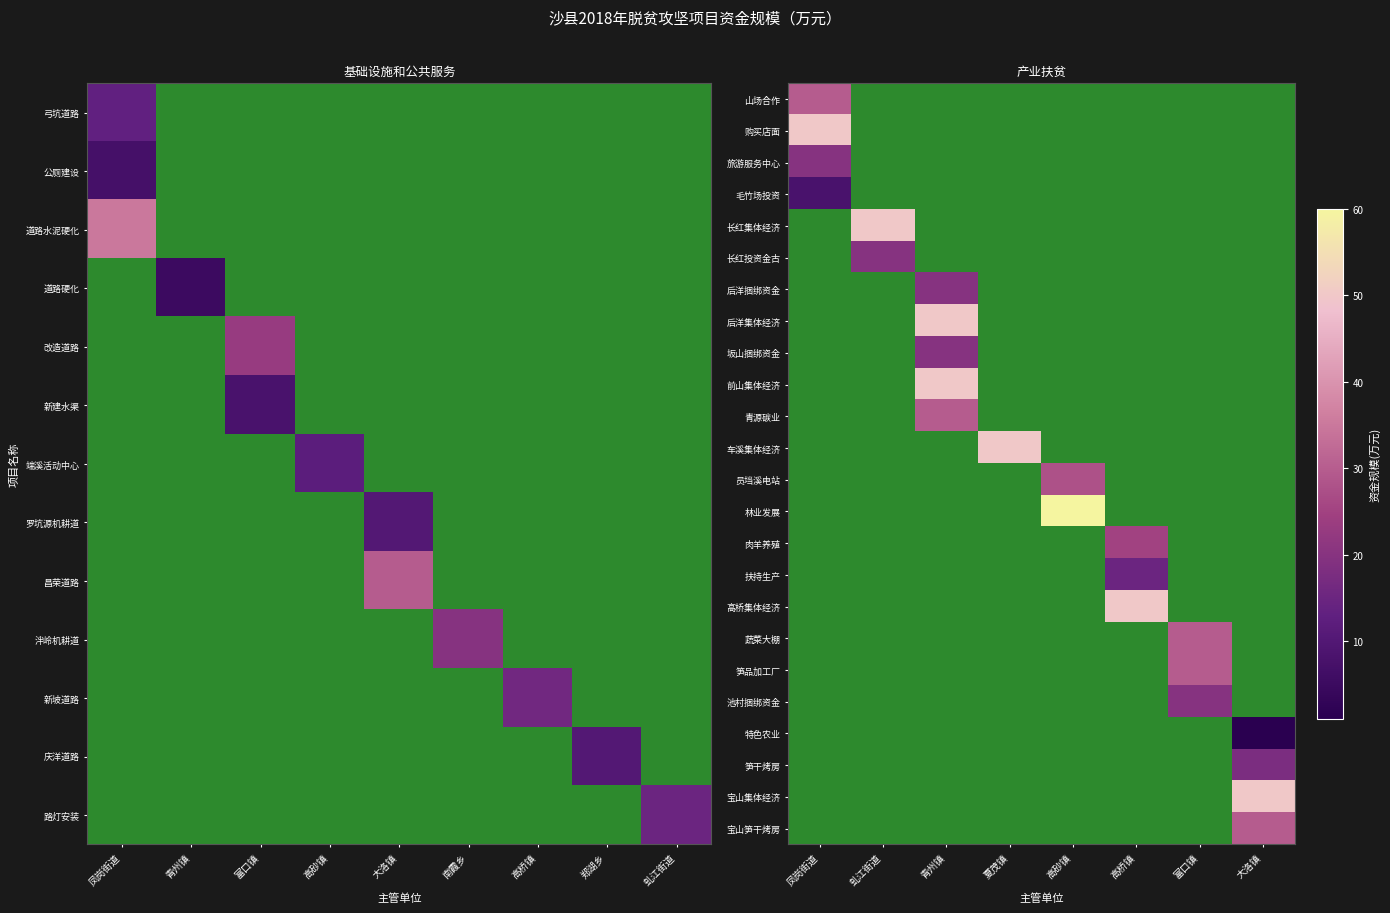

At how many categories does at least one series exceed 2?

8